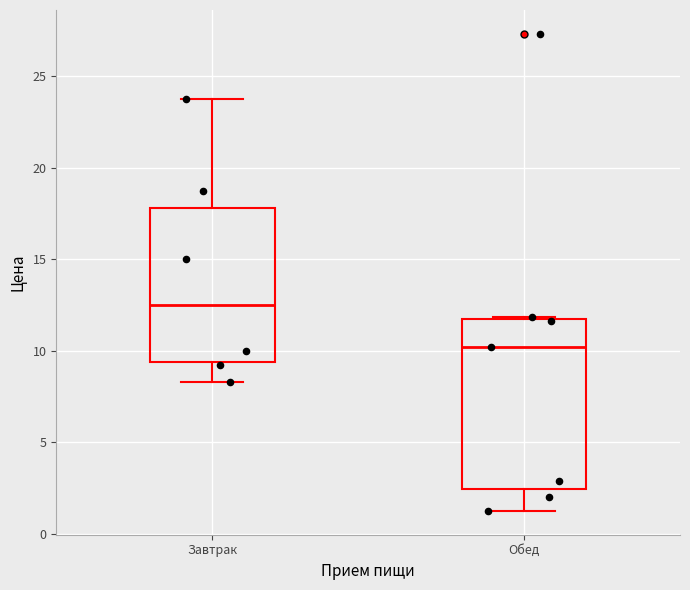

Reading left to right, transcribe this box plot: for each box, give where its median line is, the range the box spans, and where its two whiskers end, as read against the y-axis. The values are not printed on the chart, so give them approximately, as read against the axis.

Завтрак: median 12.5, box 9.5 to 18.0, whiskers 8.5 to 24.0
Обед: median 10.0, box 2.5 to 11.5, whiskers 1.5 to 12.0